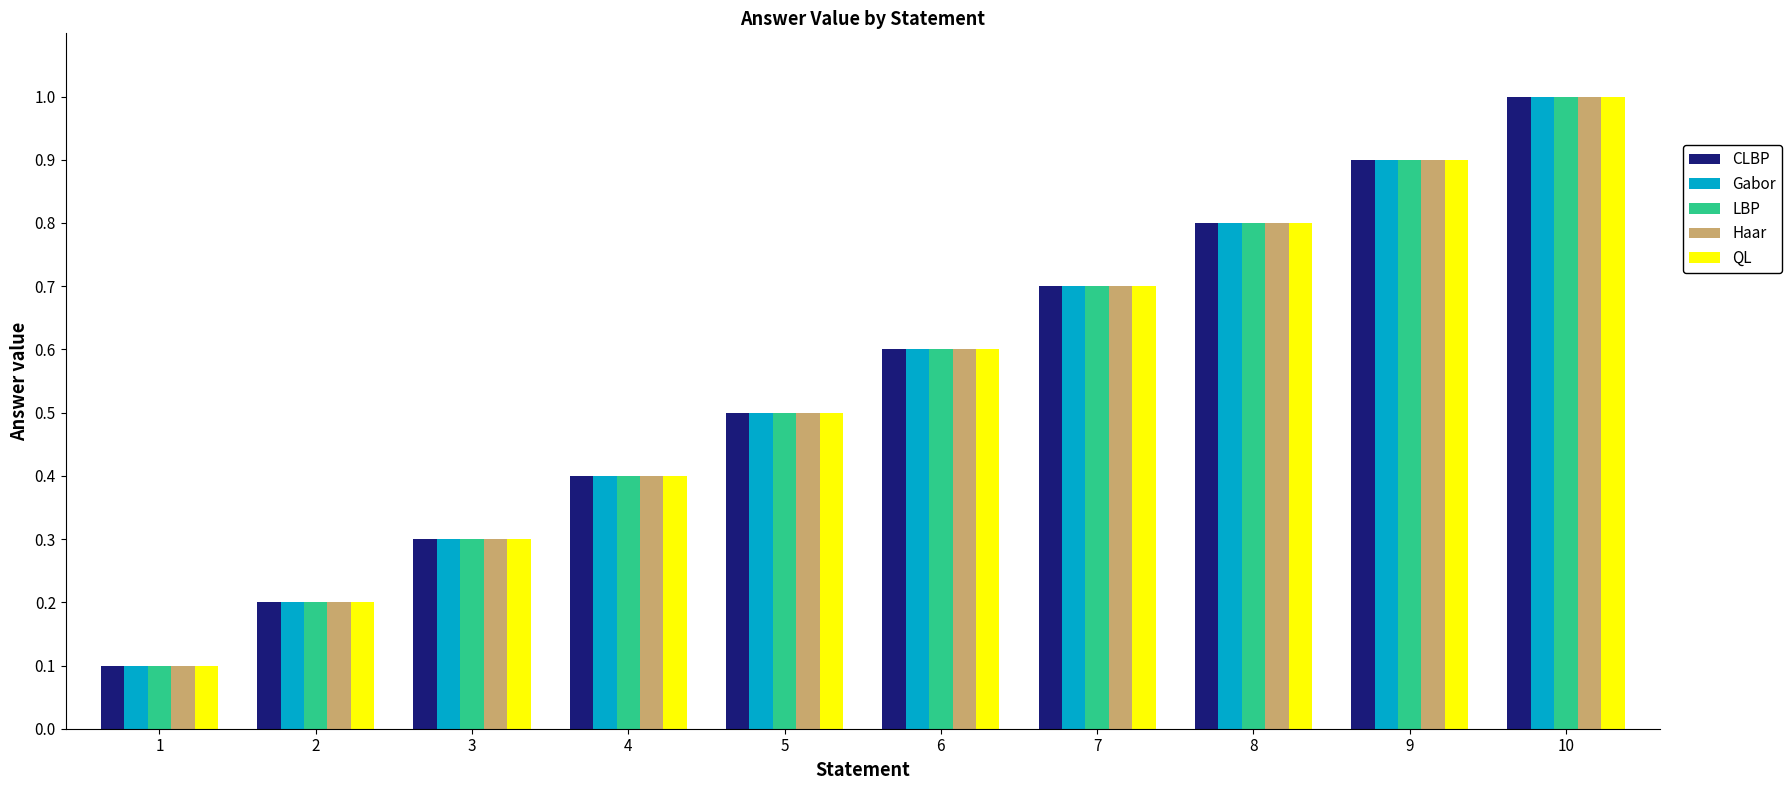

What is the total value across all series at 10?

5.0